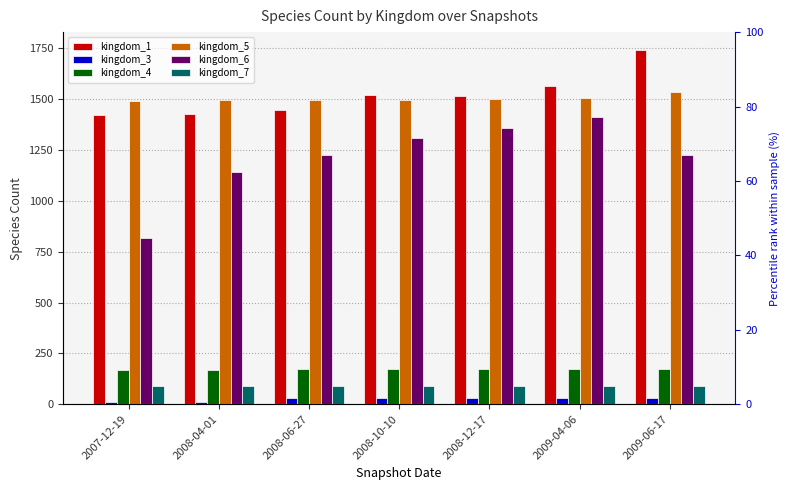

How many data points in kingdom_6 are less than 1227?

2